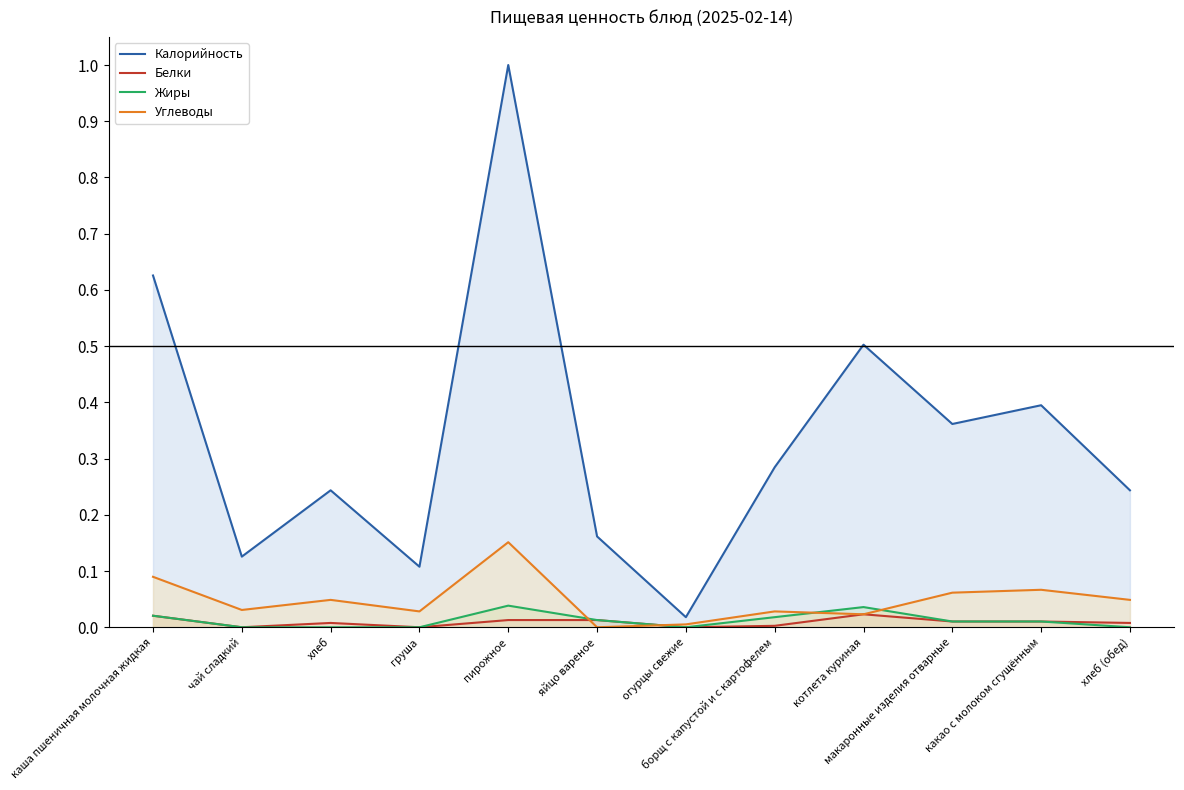

What position from the left is котлета куриная?

9